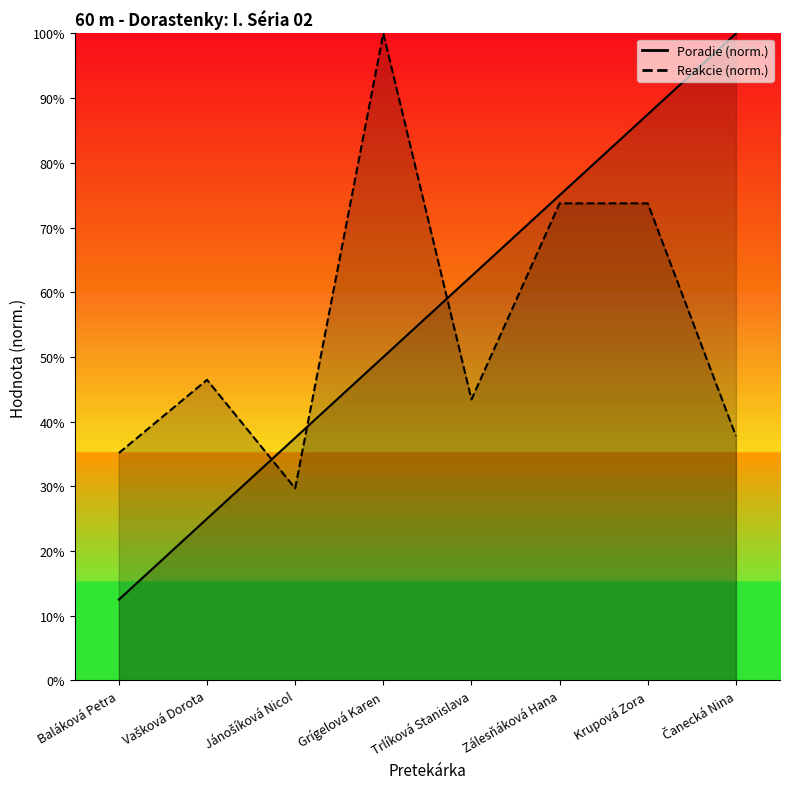

True or false: Reakcie and Poradie intersect in this chart.

True